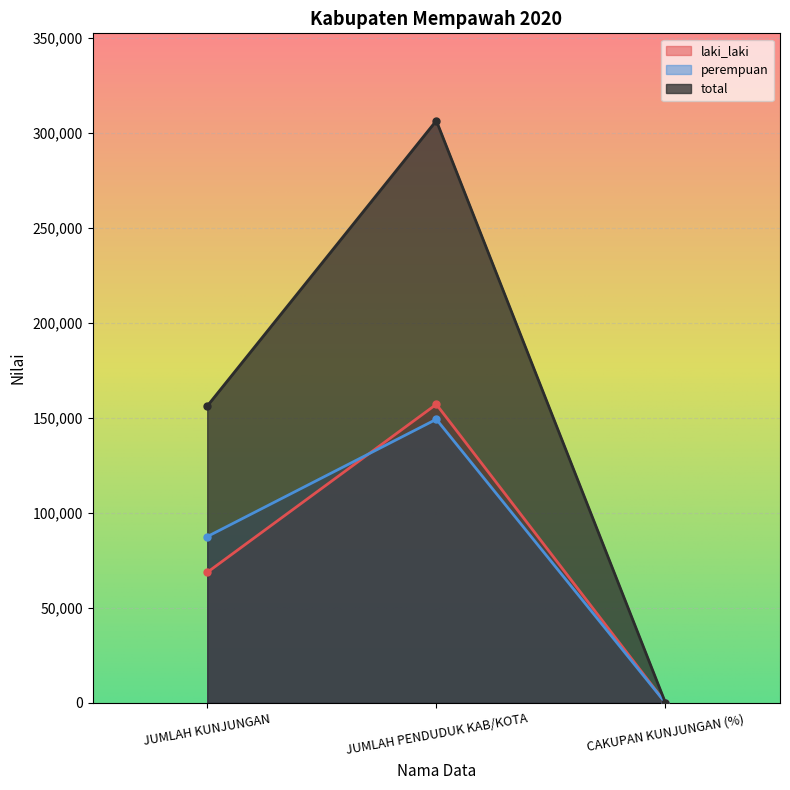

Does the chart display data point markers on the line(s)?

Yes